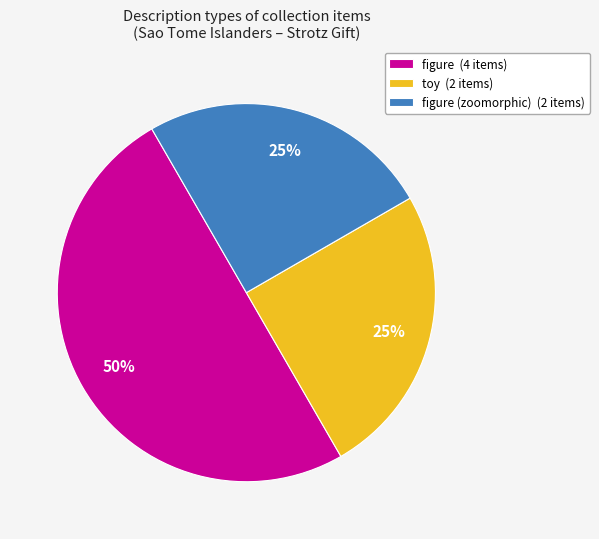

Is figure (zoomorphic) (2 items) the majority of the pie?

No